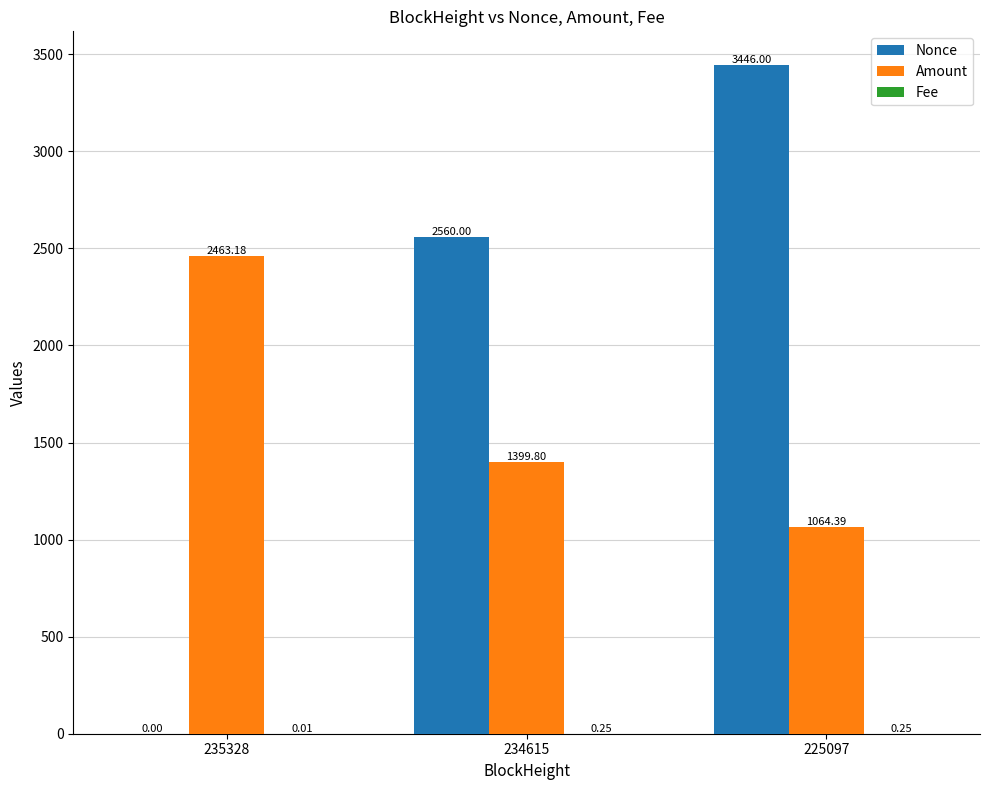

At which category is the sum across all series the highest?

225097